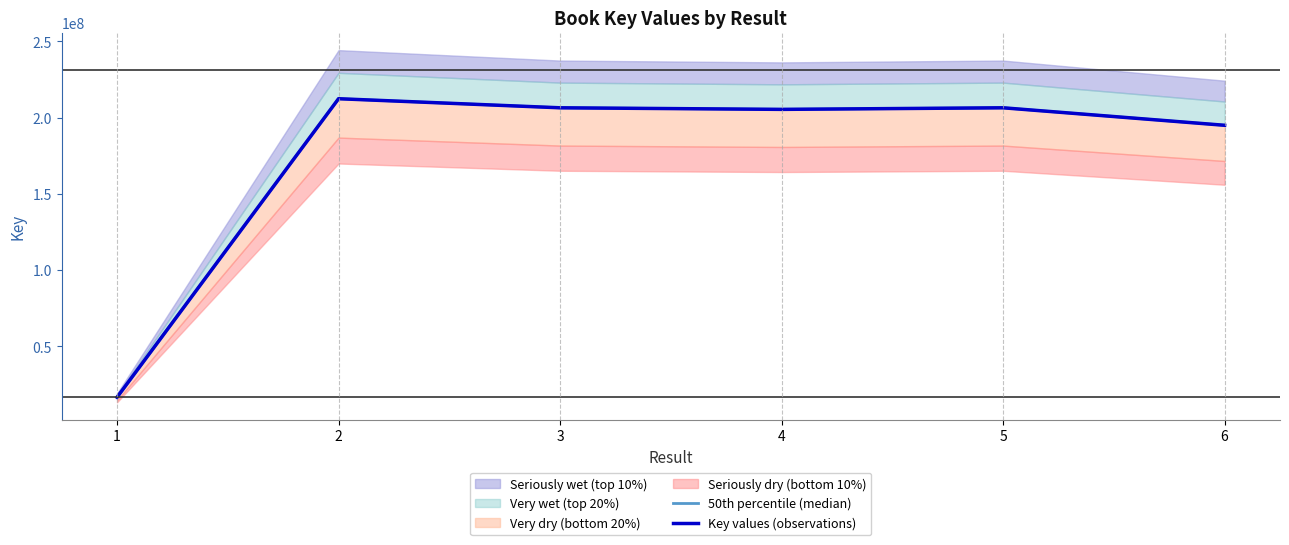

The value of Key values (observations) at 4 is 205456148. True or false?

True